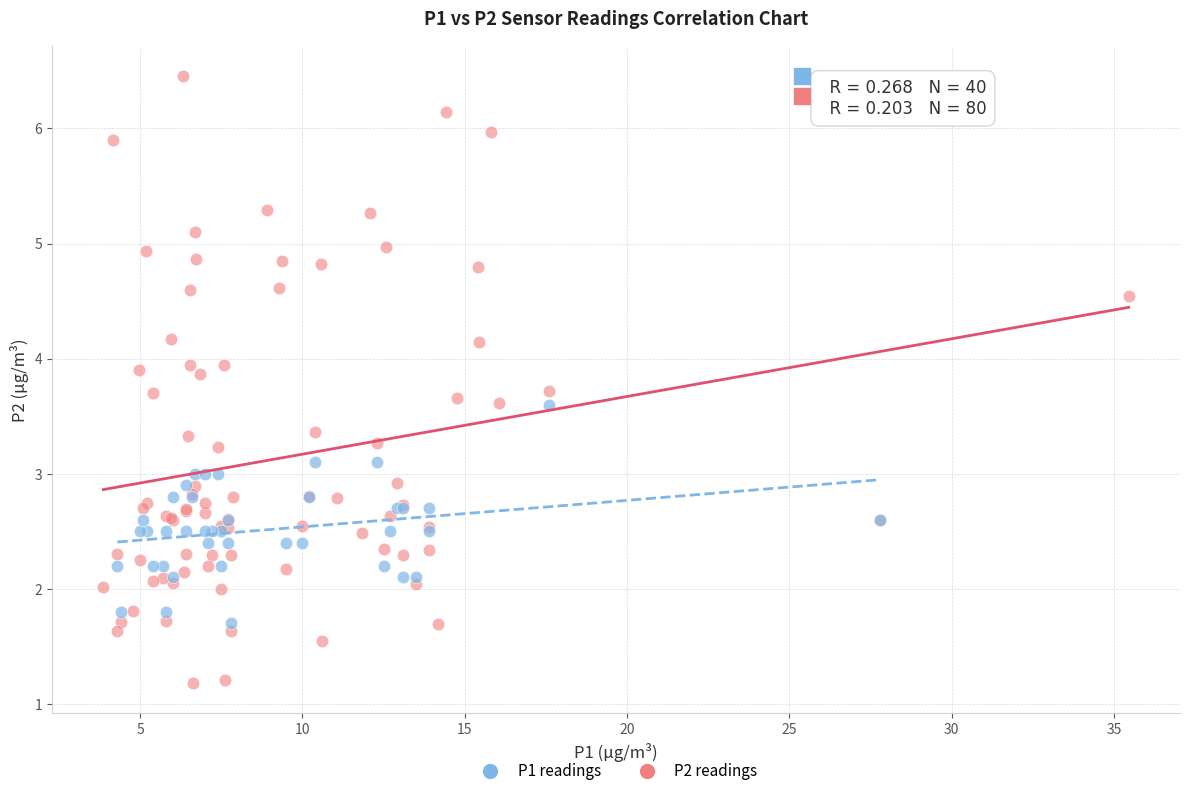

Which series contains the lowest Y value?

P2 readings